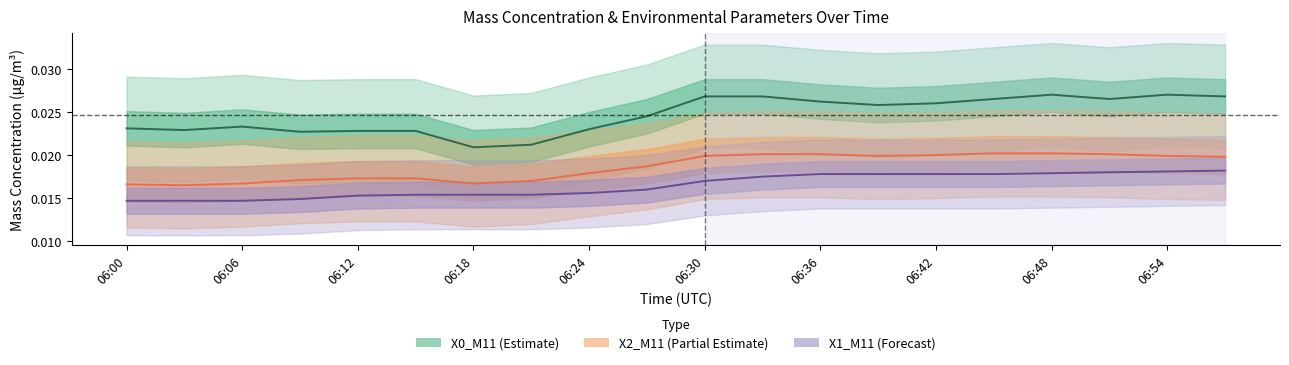

True or false: X2_M11 and X1_M11 intersect in this chart.

False